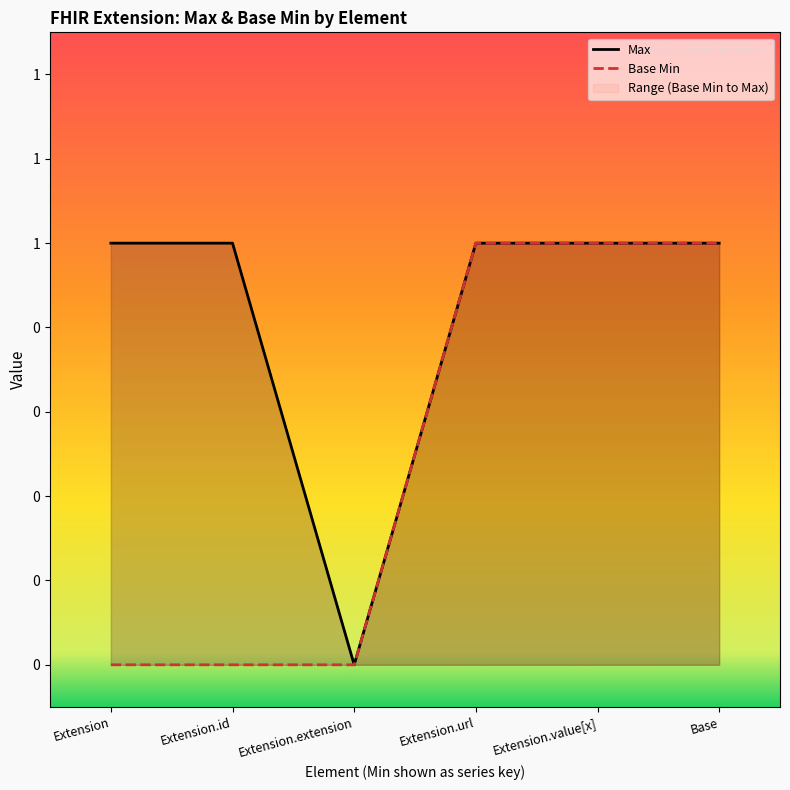

What is the value of the Max point at the 5th from the left?

1